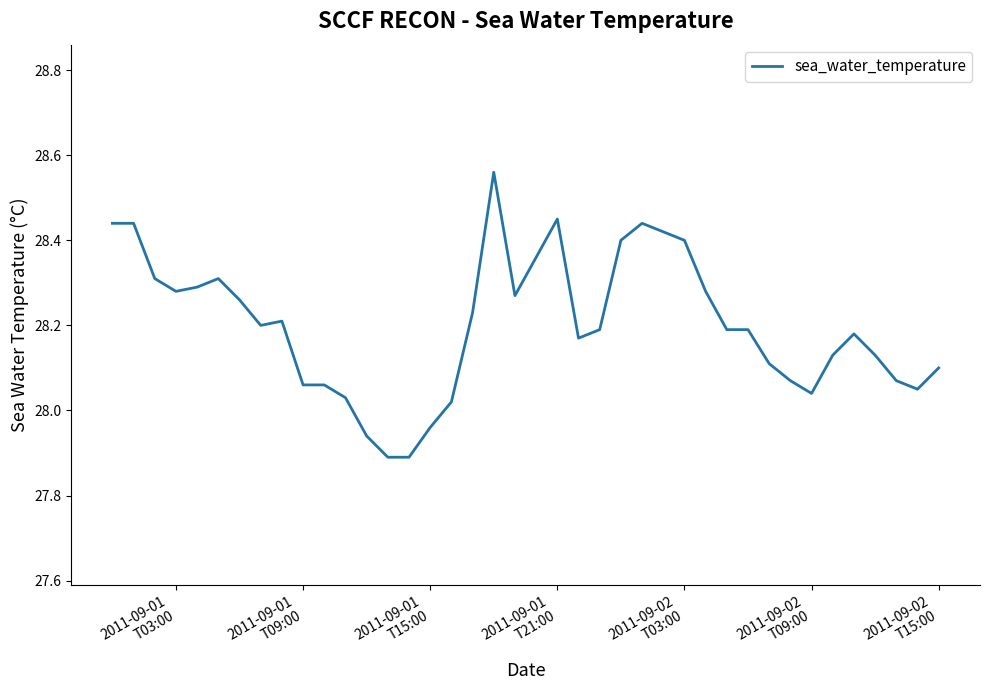

What is the sum of all values?

1128.0